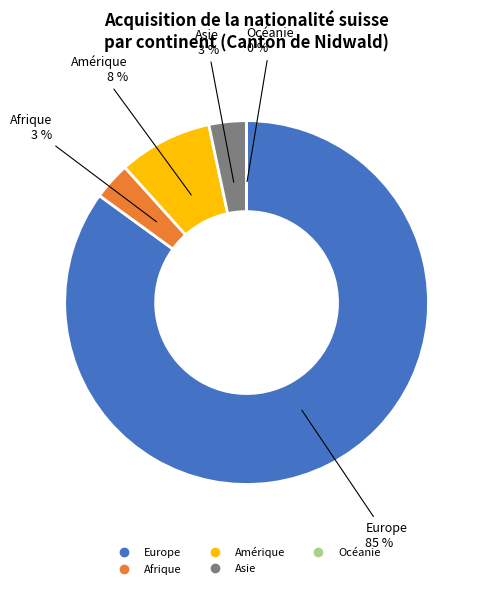

Is it true that Afrique is 3% of the pie?

True